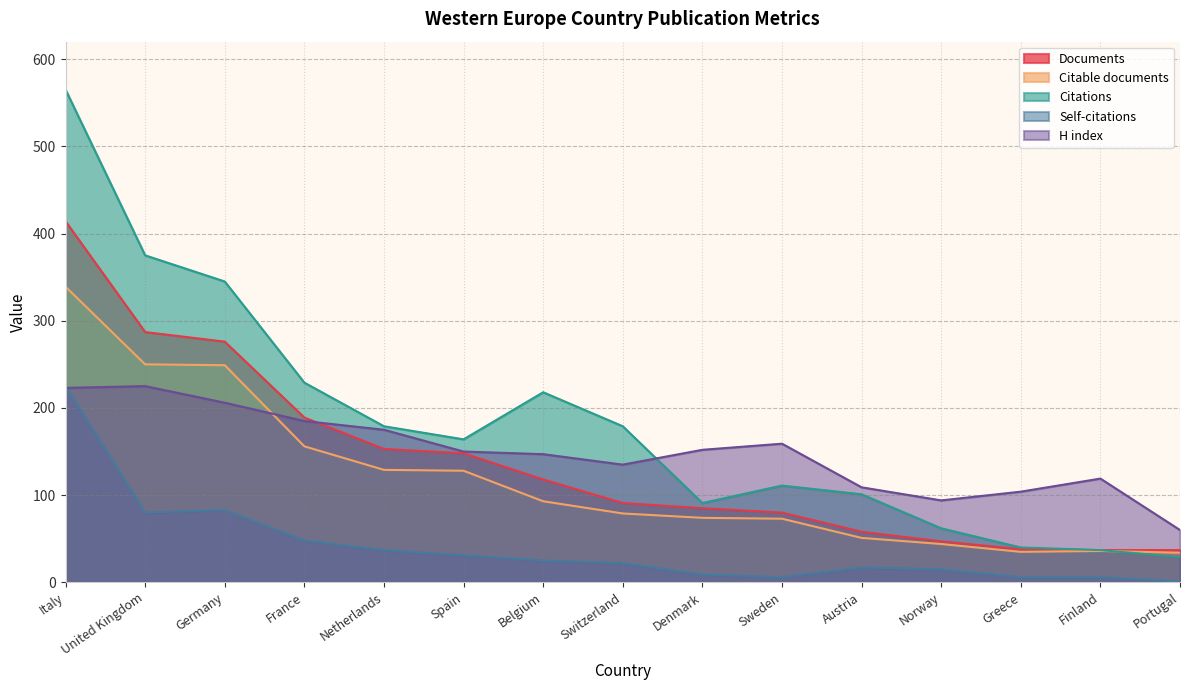

Is the value of H index at France greater than the value of Citations at Spain?

Yes